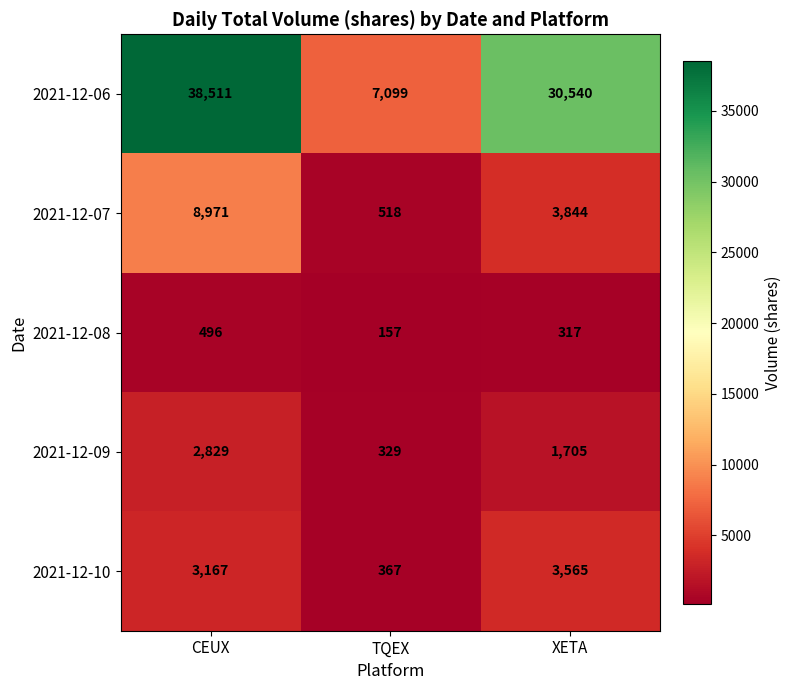

Rank the series by their maximum value, from highest to lowest.

2021-12-06, 2021-12-07, 2021-12-10, 2021-12-09, 2021-12-08